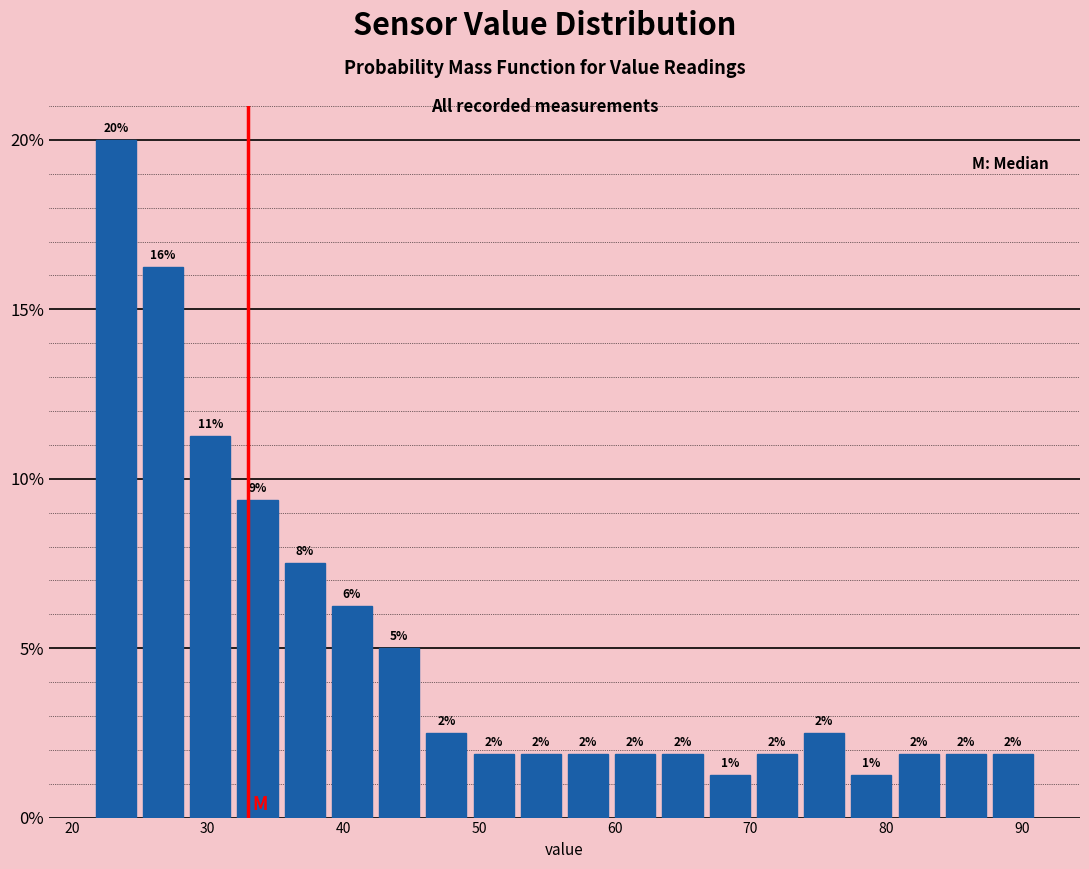

Read against the x-axis, roughly where is the centre of the tallest bar?

23